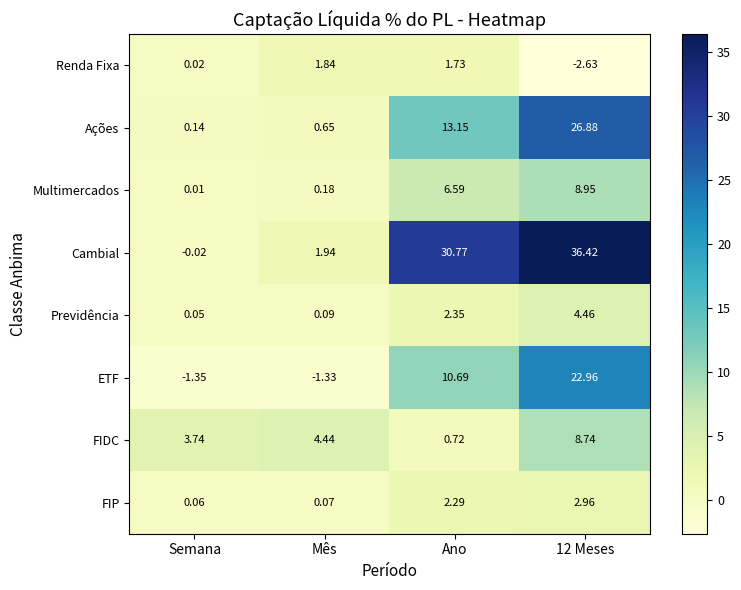

At Mês, list the series in order from largest to smallest.

FIDC, Cambial, Renda Fixa, Ações, Multimercados, Previdência, FIP, ETF